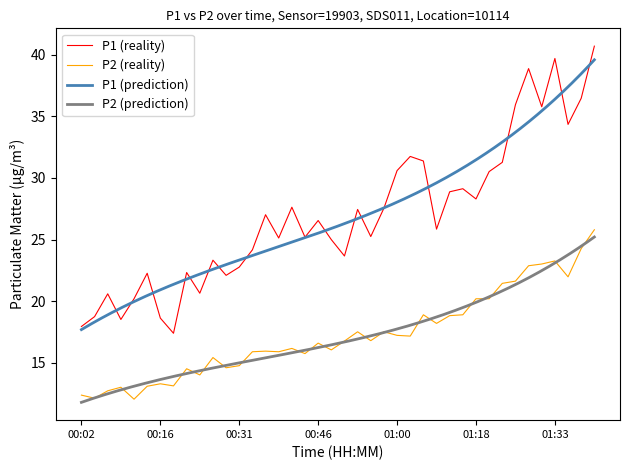

Where does the P2 series first go above 16?

00:41